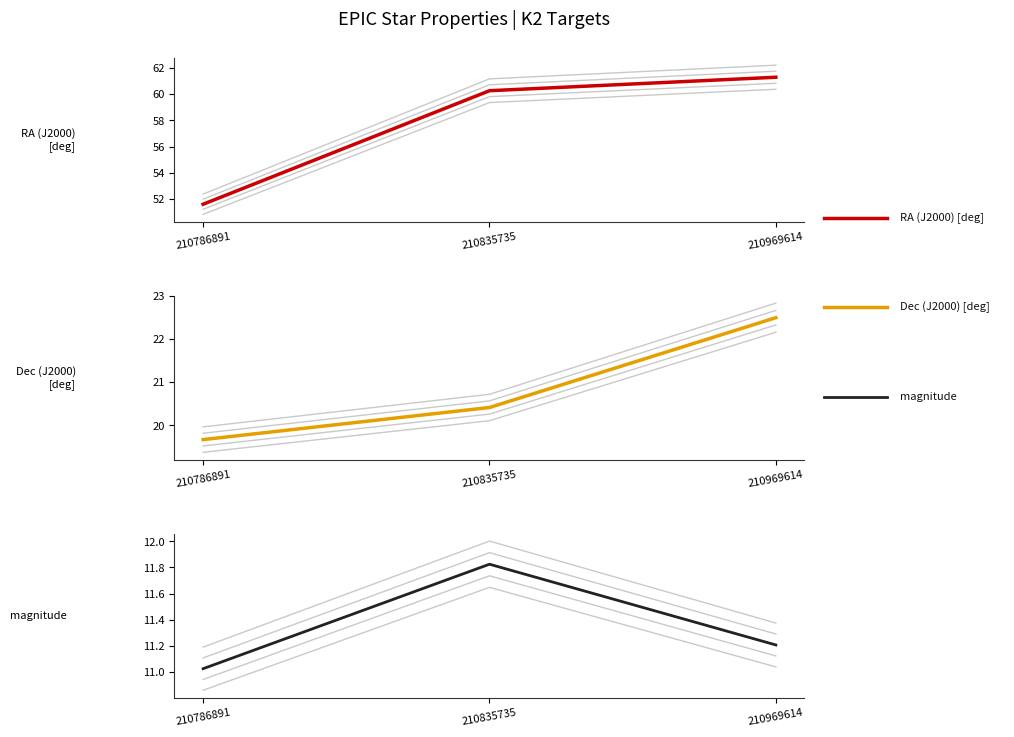

The magnitude series shows 19.0 at 210835735. True or false?

False